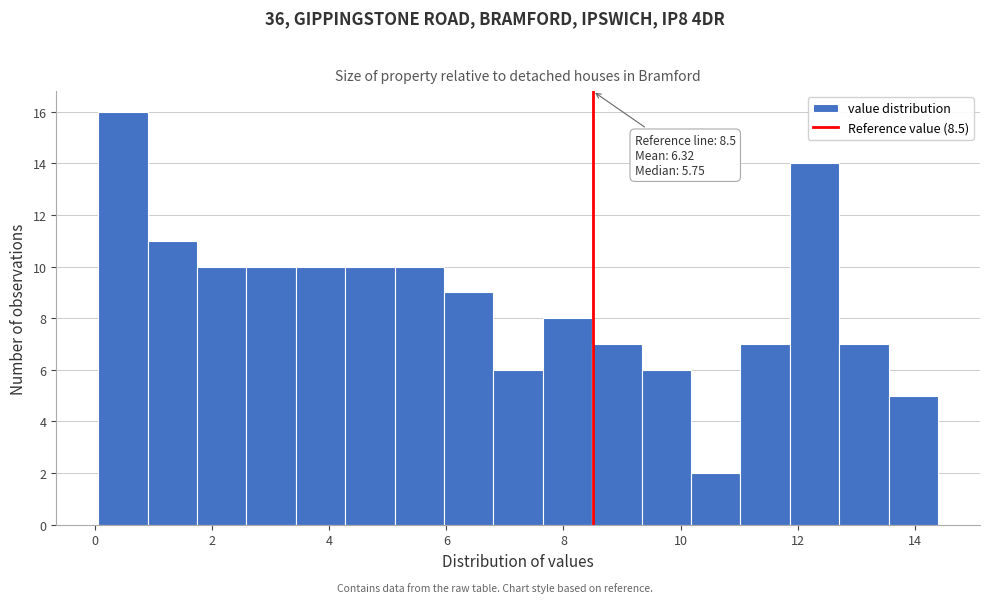

Over which range of the x-axis is the bar tallest?

0.0 to 0.8